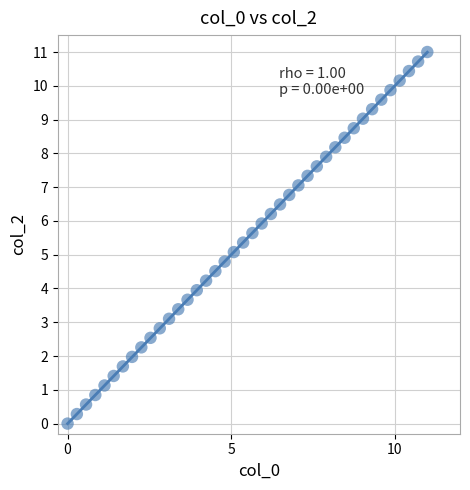

What is the range of Y values (max minus min)?

11.0